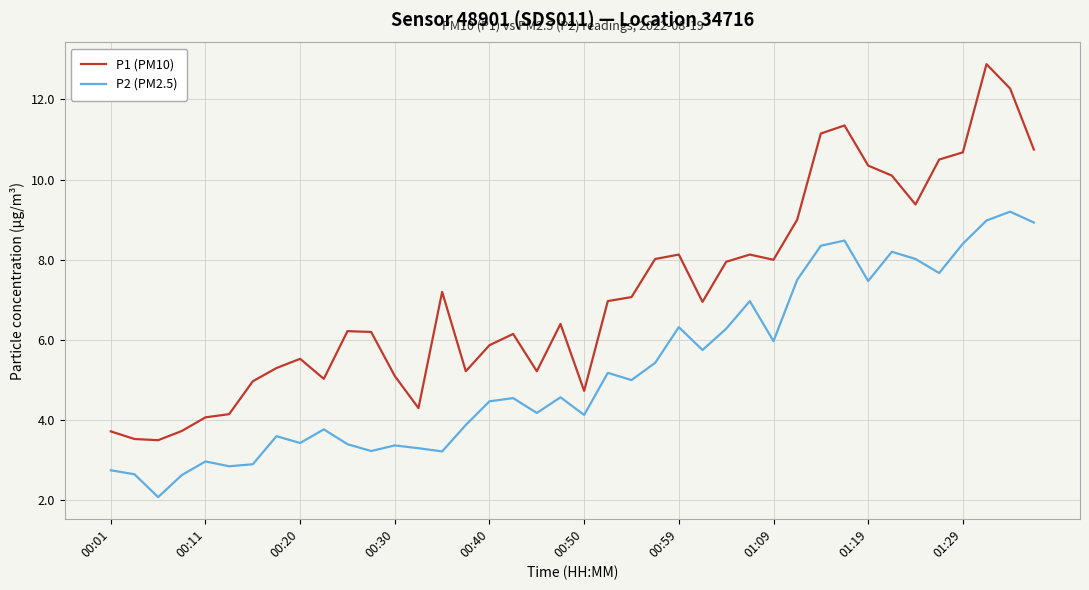

What is the difference between the maximum and minimum values in the P2 (PM2.5) series?

7.1